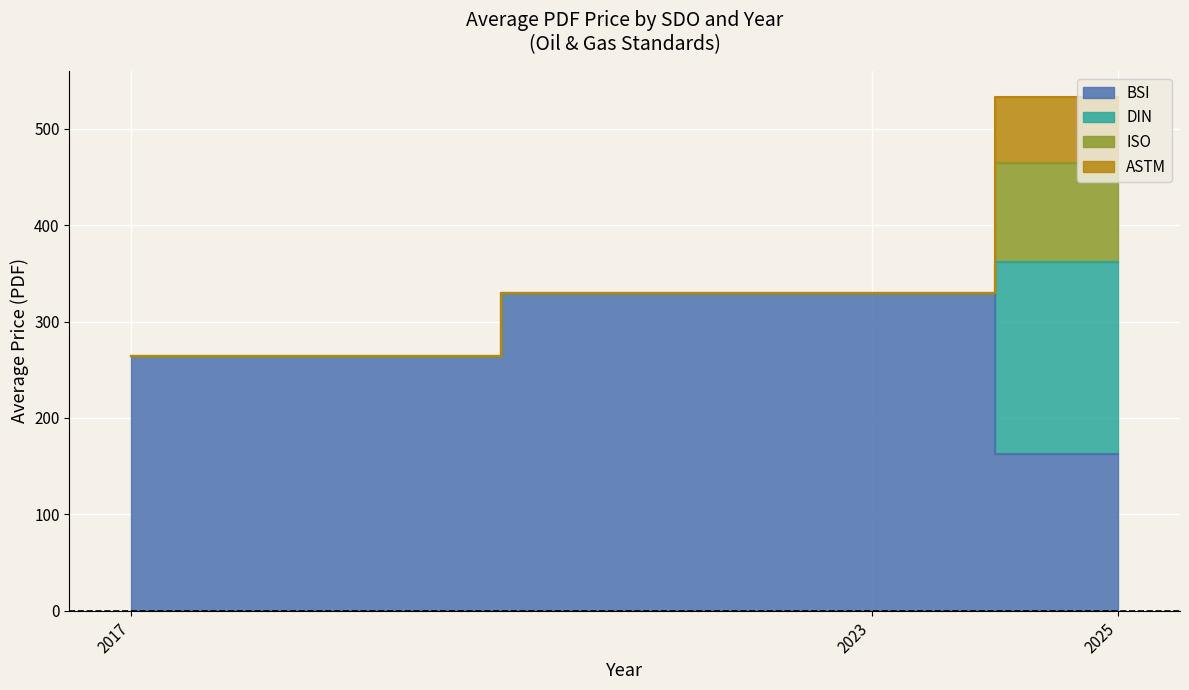

What is the highest value of the ISO Avg Price (PDF) series?

102.2